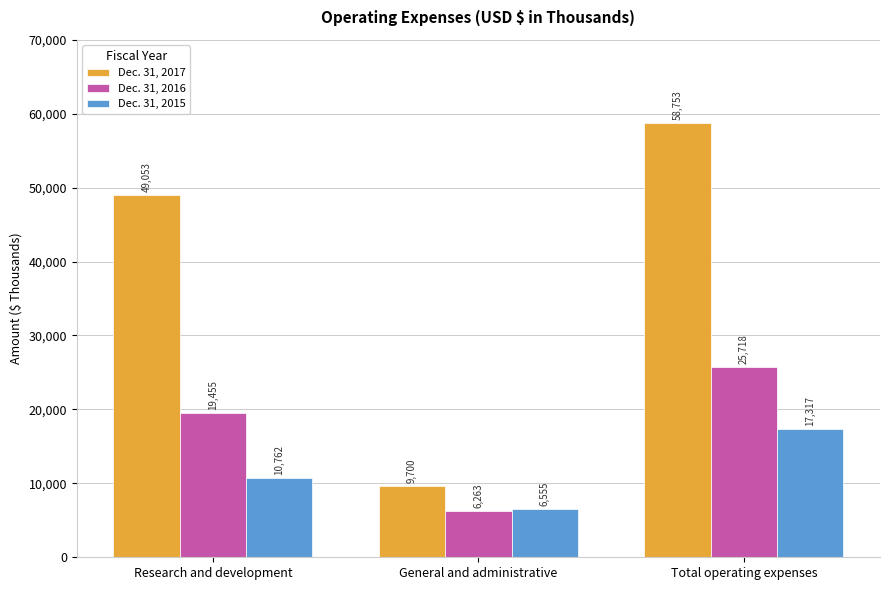

What is the difference between the maximum and minimum values in the Dec. 31, 2015 series?

10762